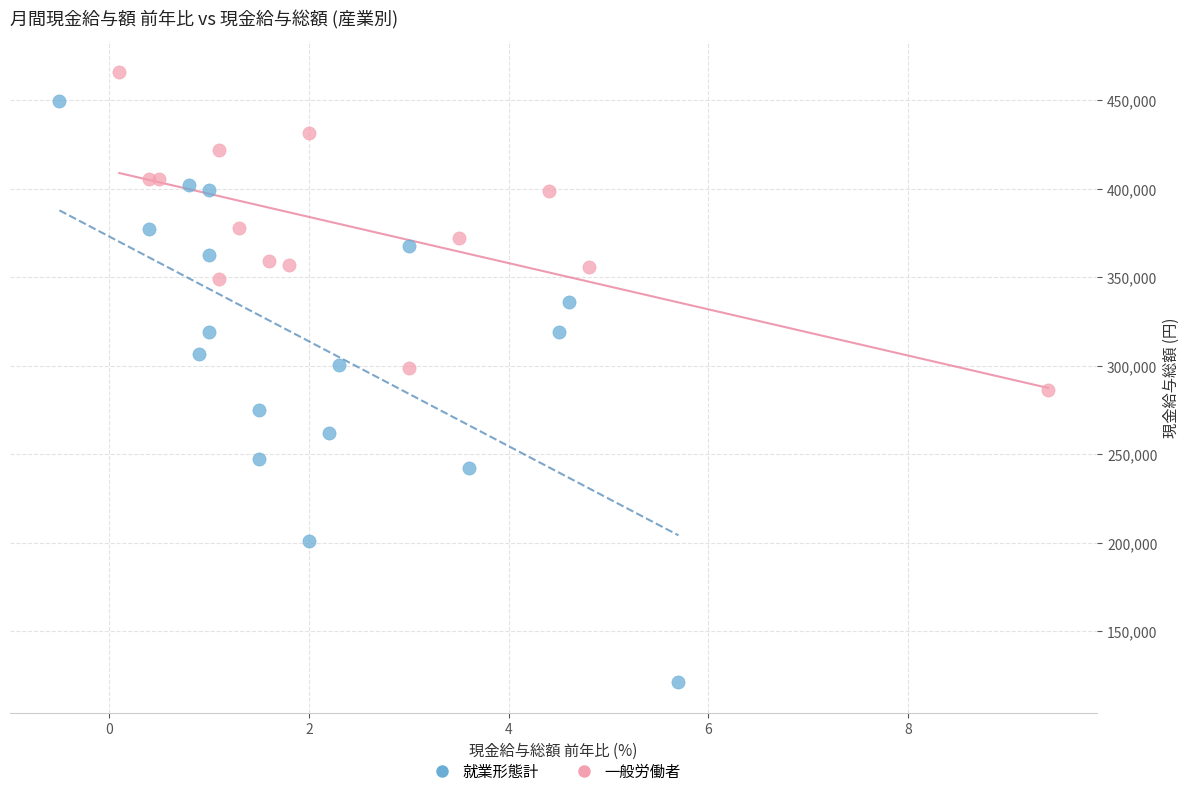

Which series reaches the minimum Y coordinate?

就業形態計